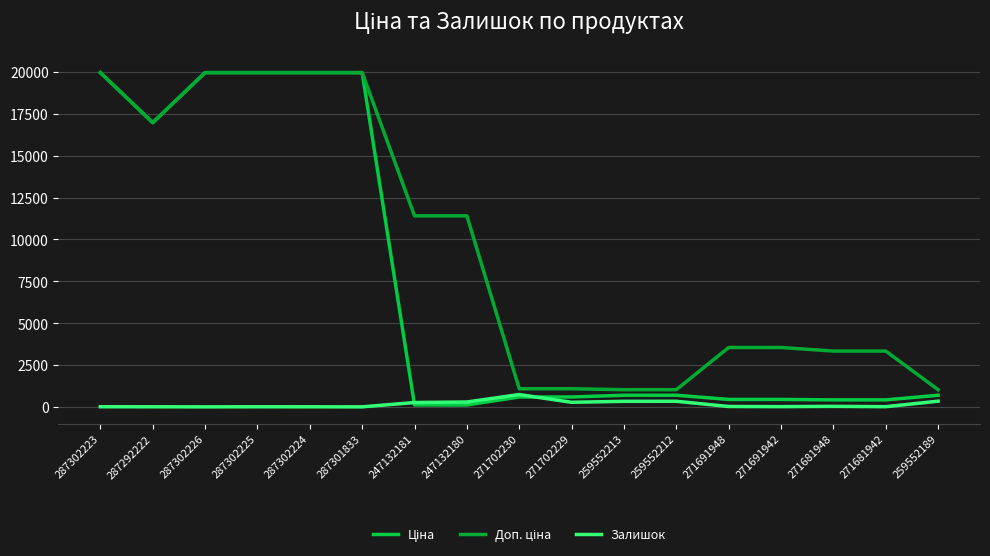

Reading right to left, extract all data points from this chart.

Ціна: 259552189=693.7	271681942=416.6	271681948=416.6	271691942=443.1	271691948=443.1	259552212=693.7	259552213=693.7	271702229=589.9	271702230=589.9	247132180=114.1	247132181=114.1	287301833=19964.2	287302224=19964.2	287302225=19964.2	287302226=19964.2	287292222=16976.3	287302223=19964.2
Доп. ціна: 259552189=1024.6	271681942=3332.5	271681948=3332.5	271691942=3545.0	271691948=3545.0	259552212=1024.6	259552213=1024.6	271702229=1081.7	271702230=1081.7	247132180=11410.0	247132181=11410.0	287301833=19964.2	287302224=19964.2	287302225=19964.2	287302226=19964.2	287292222=16976.3	287302223=19964.2
Залишок: 259552189=339.0	271681942=10.0	271681948=30.0	271691942=13.0	271691948=22.0	259552212=333.0	259552213=330.0	271702229=272.0	271702230=735.0	247132180=290.0	247132181=260.0	287301833=0.0	287302224=3.0	287302225=5.0	287302226=0.0	287292222=4.0	287302223=7.0